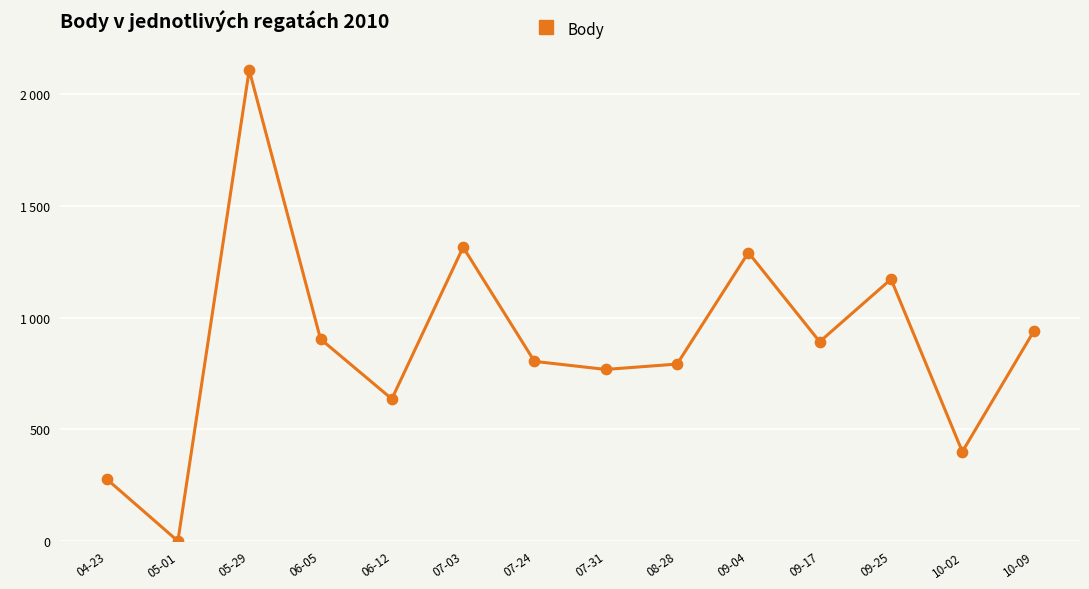

What is the ratio of the value at 10-09 to the value at 10-02?

2.3